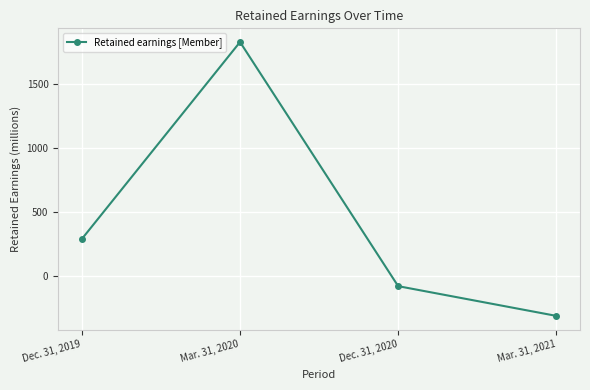

What is the difference between the values at Mar. 31, 2020 and Dec. 31, 2019?

1537